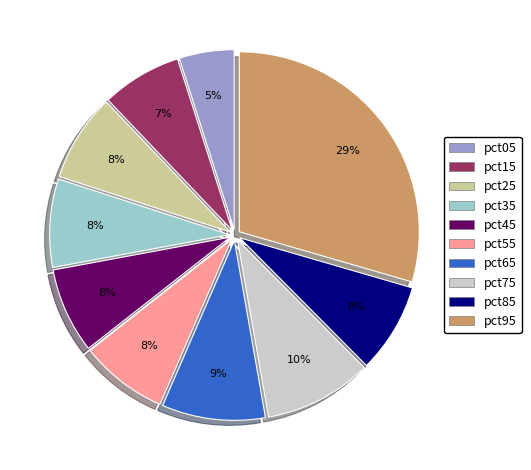

Which slice is the smallest?

pct05